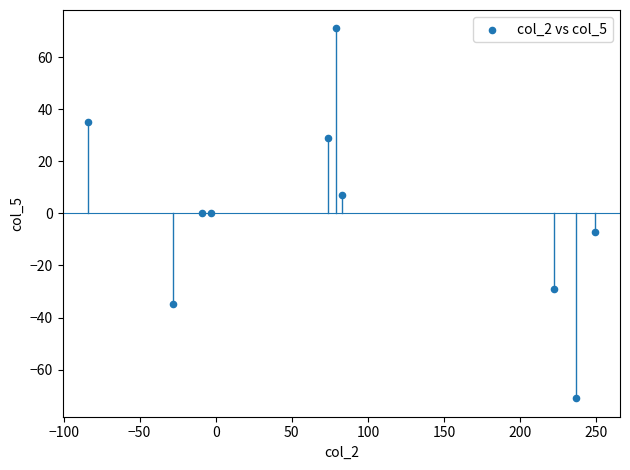

What is the range of X values (max minus min)?

333